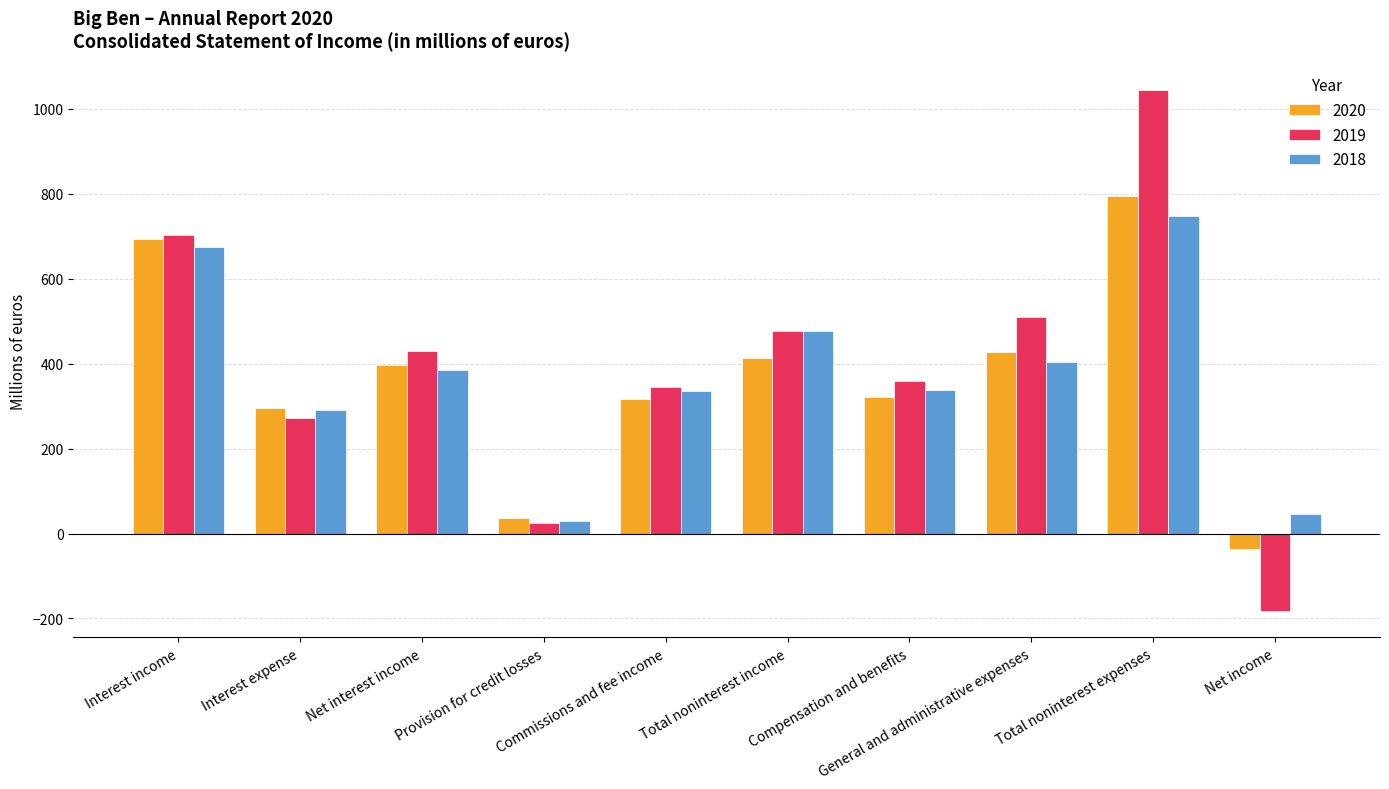

What is the lowest value of the 2018 series?

30.6